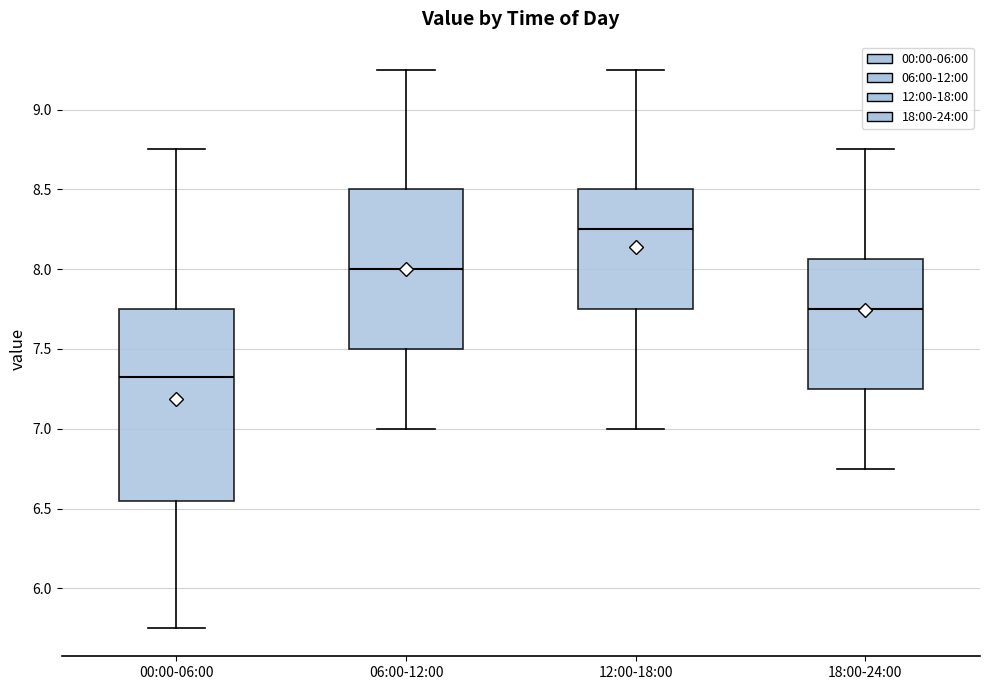

Where does the median line of the box for 00:00-06:00 sit on the y-axis? The values are not printed on the chart, so give them approximately, as read against the axis.

7.35